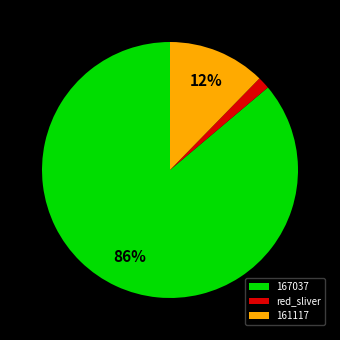

How many segments does this pie chart have?

3